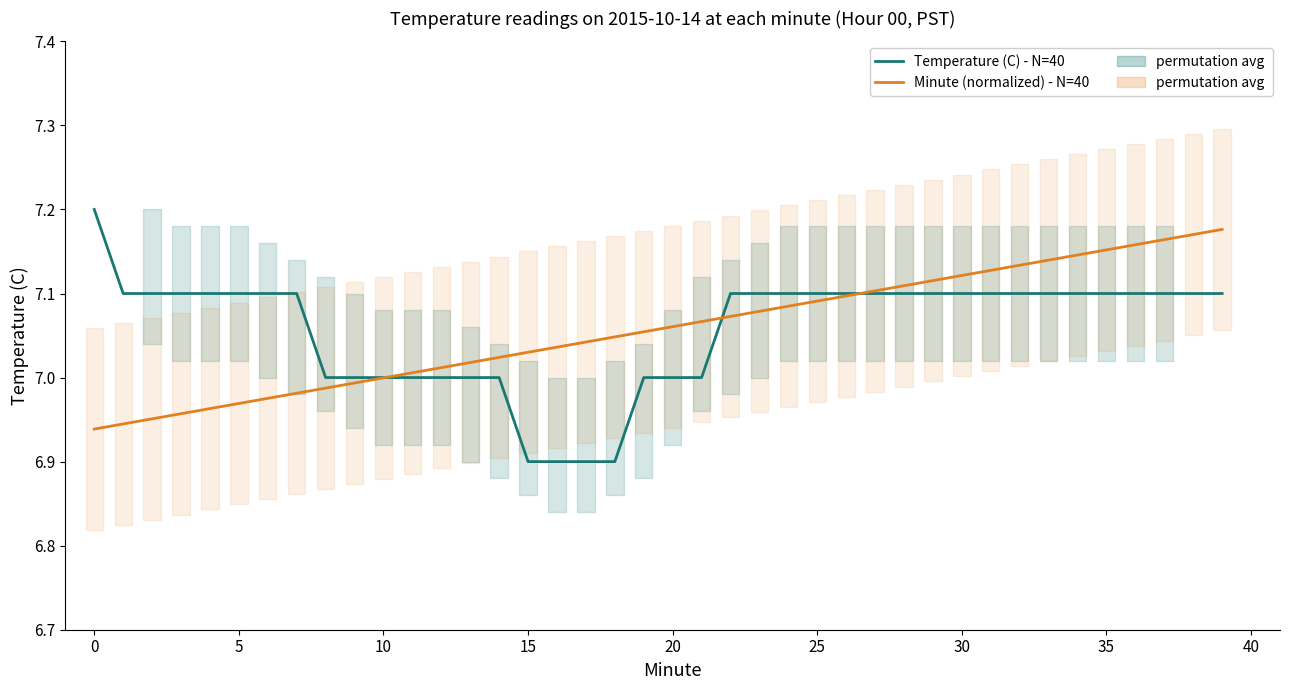

Which category has the lowest value in the Temperature (C) - N=40 series?

15